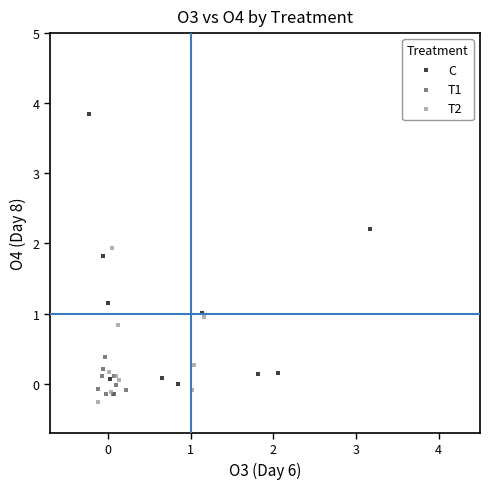

Which series has the largest Y range (max minus min)?

C